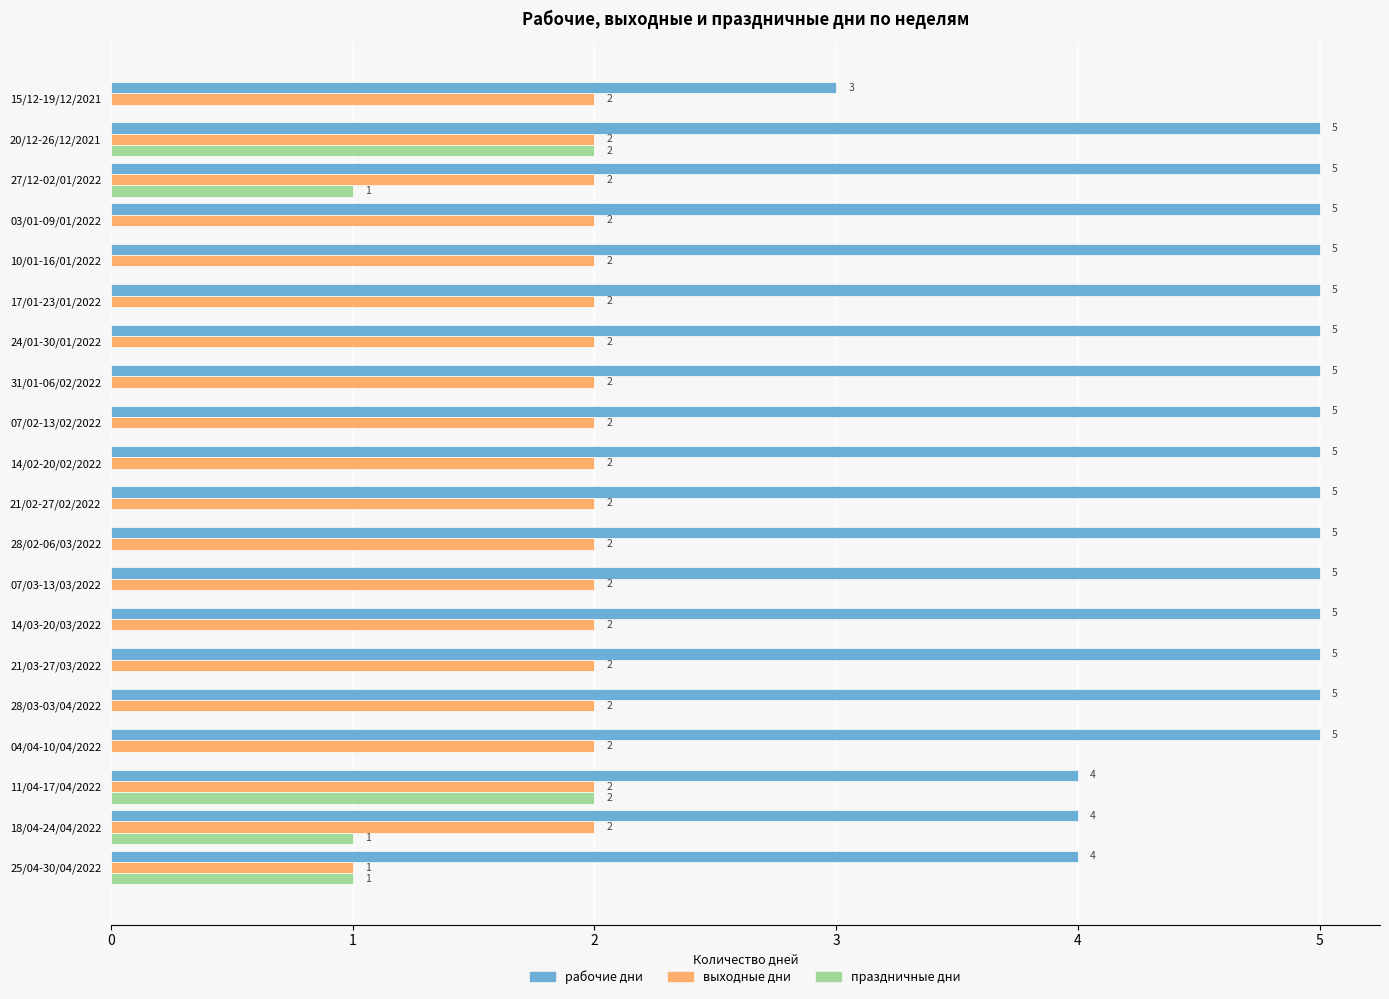

What is the sum of all праздничные дни values?

7